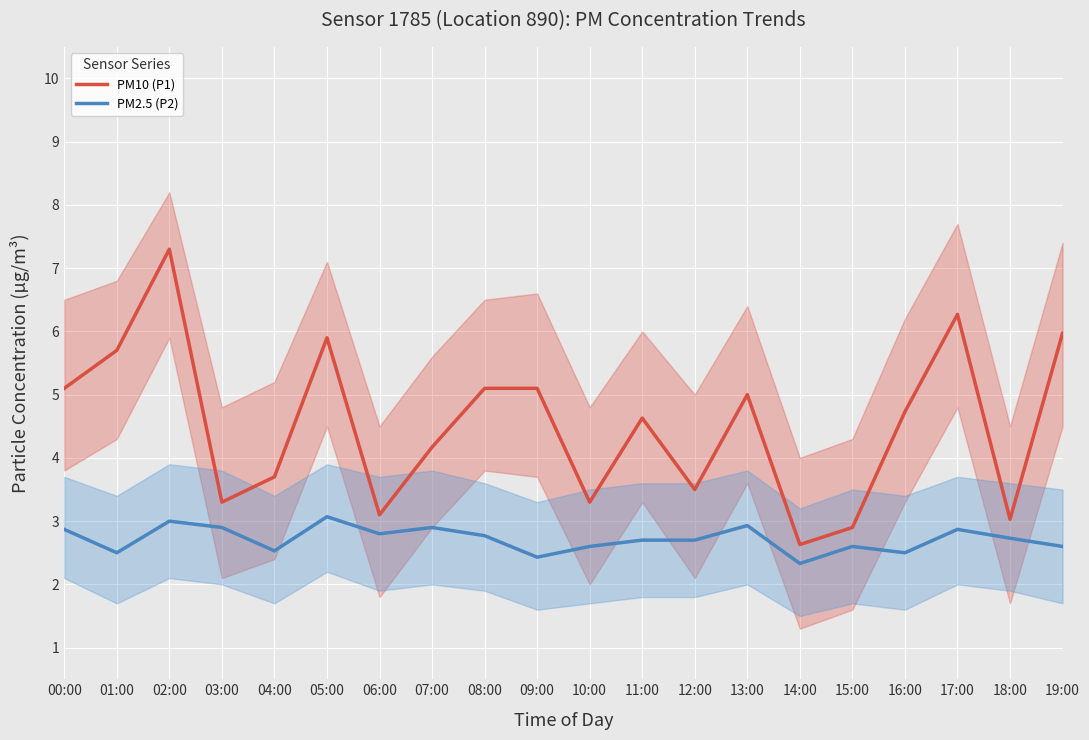

Is it true that PM10 (P1) equals 3.3 at 03:00?

True